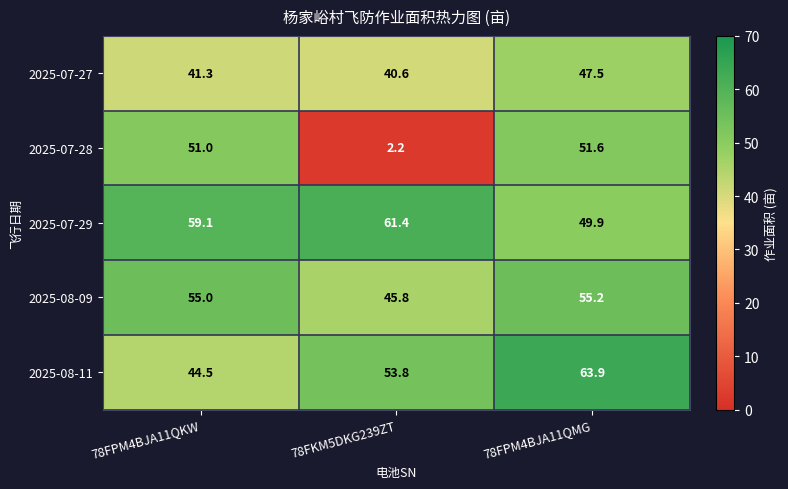

Reading right to left, list all the values displayed in this chart.

2025-07-27: 78FPM4BJA11QMG=47.5	78FKM5DKG239ZT=40.6	78FPM4BJA11QKW=41.3
2025-07-28: 78FPM4BJA11QMG=51.6	78FKM5DKG239ZT=2.2	78FPM4BJA11QKW=51.0
2025-07-29: 78FPM4BJA11QMG=49.9	78FKM5DKG239ZT=61.4	78FPM4BJA11QKW=59.1
2025-08-09: 78FPM4BJA11QMG=55.2	78FKM5DKG239ZT=45.8	78FPM4BJA11QKW=55.0
2025-08-11: 78FPM4BJA11QMG=63.9	78FKM5DKG239ZT=53.8	78FPM4BJA11QKW=44.5